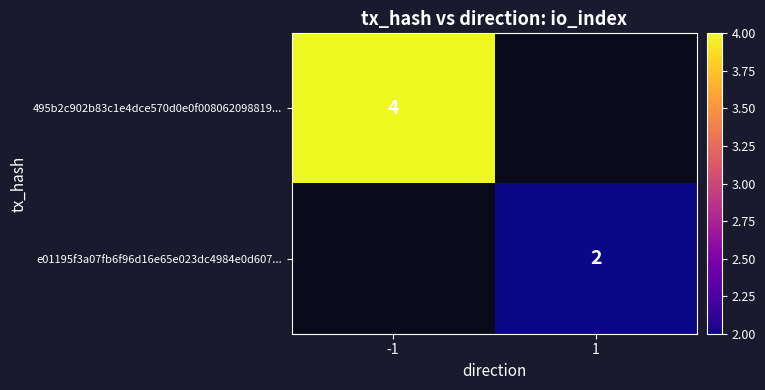

Is it true that 495b2c902b83c1e4dce570d0e0f008062098819... equals 4 at -1?

True